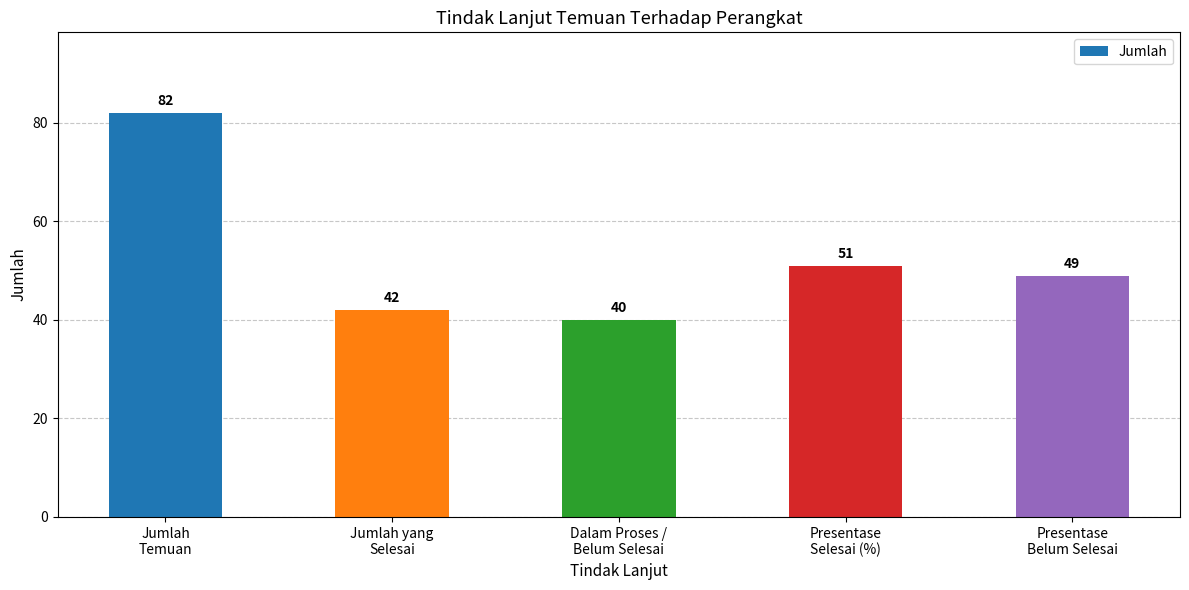

Rank the categories by value from highest to lowest.

Jumlah
Temuan, Presentase
Selesai (%), Presentase
Belum Selesai, Jumlah yang
Selesai, Dalam Proses /
Belum Selesai